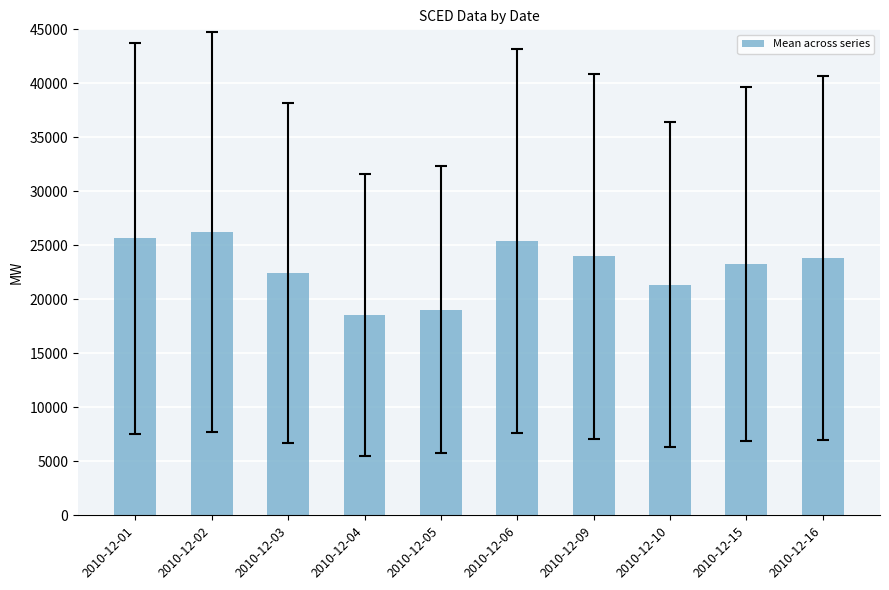

What is the difference between the values at 2010-12-04 and 2010-12-16?

5231.0